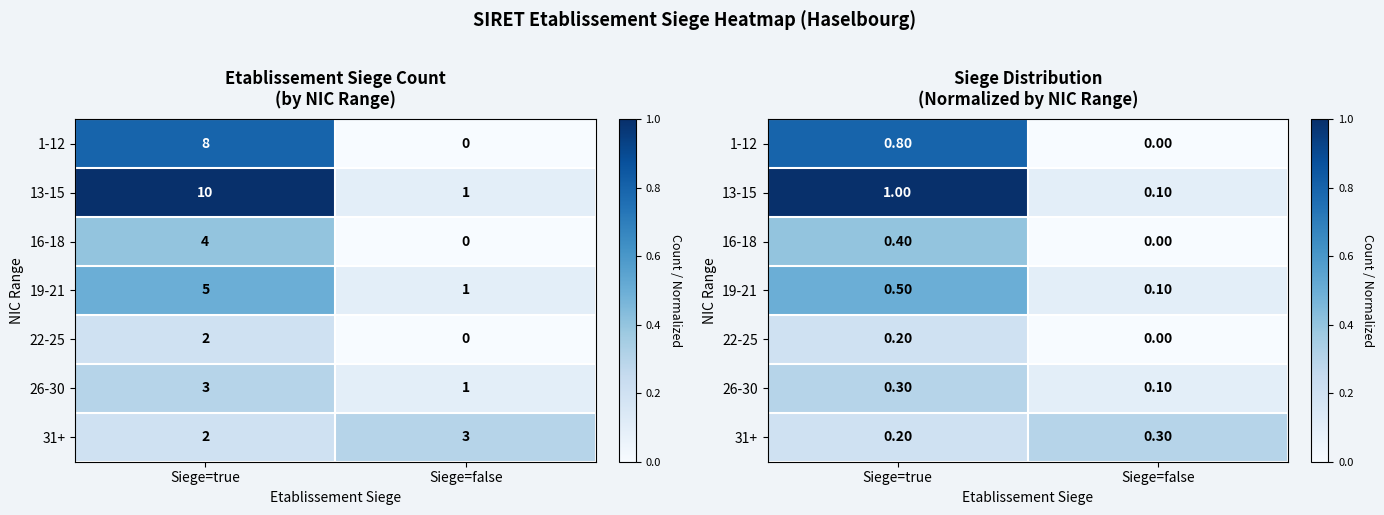

What is the difference between the maximum and minimum values in the 1-12 series?

0.8